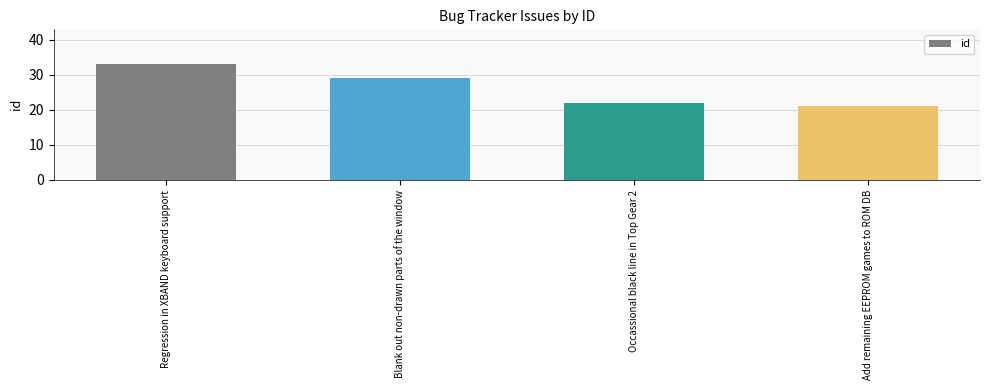

What is the value of the 4th bar from the left?

21